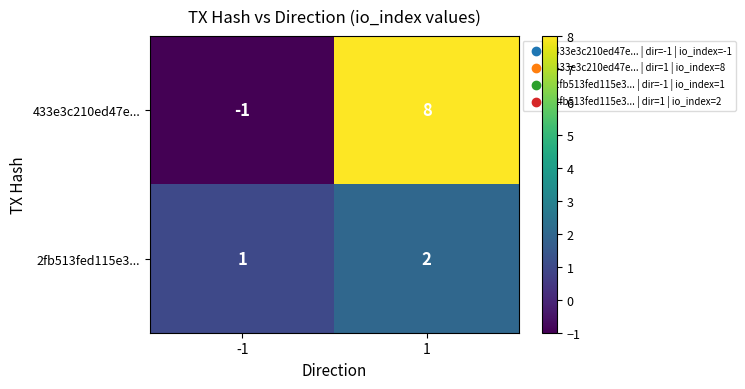

True or false: 433e3c210ed47e... has a value of 0 at -1.

False